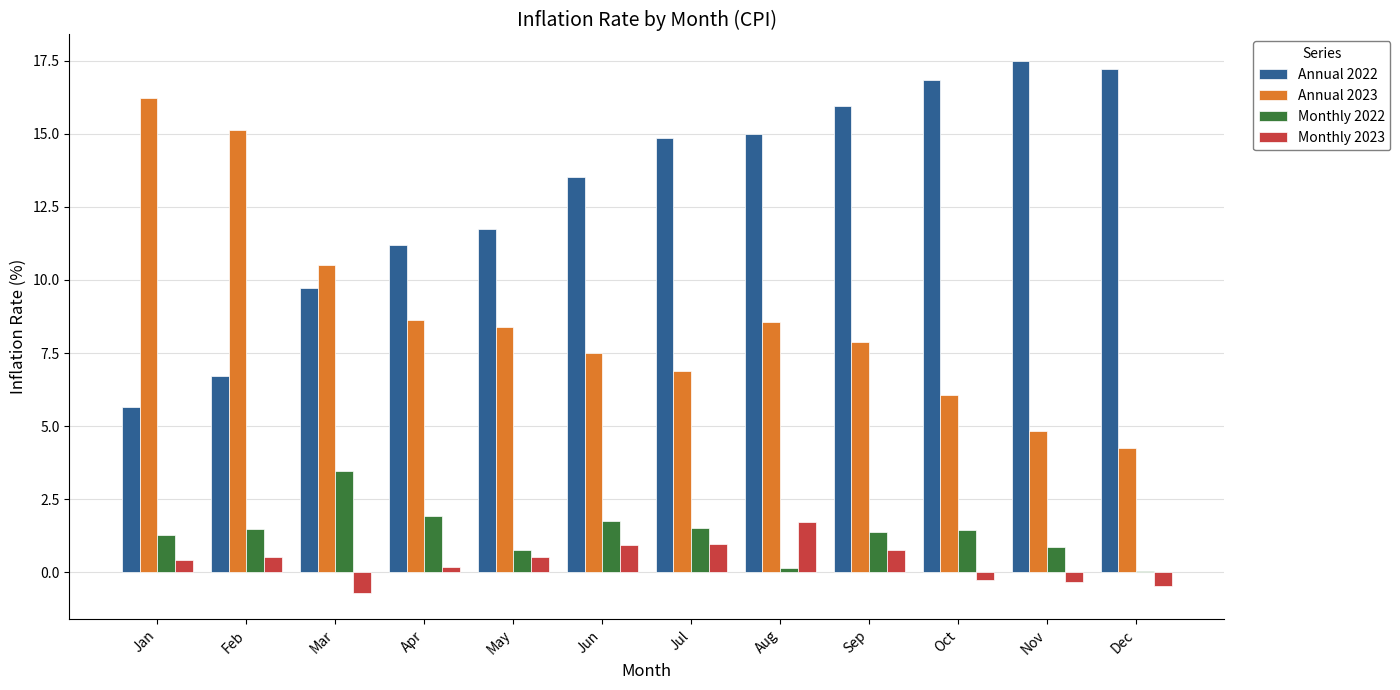

Is the value of Annual 2023 at Mar greater than the value of Monthly 2023 at Feb?

Yes